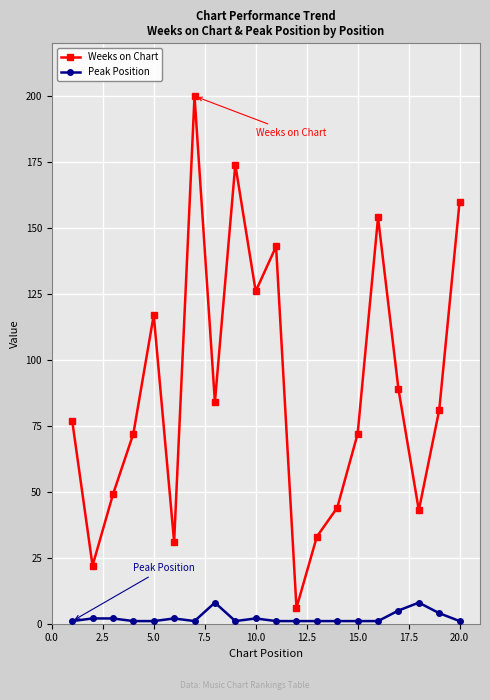

What is the difference between the second highest and minimum values in the Peak Position series?

7